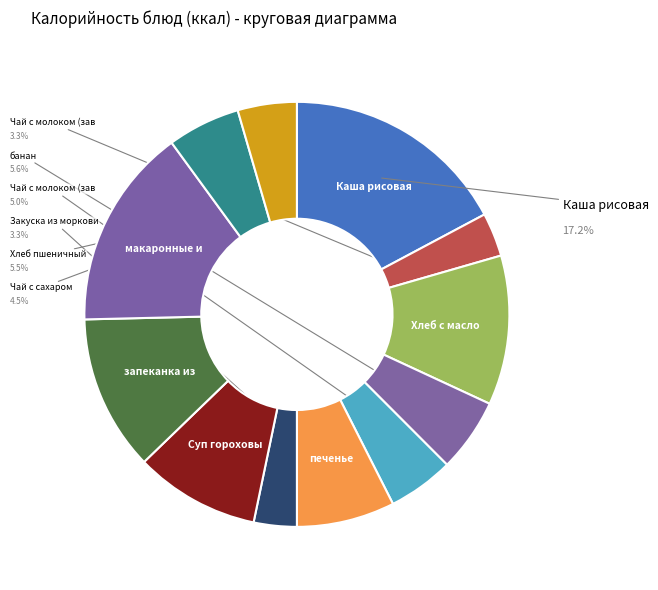

To the nearest percent, what percentage of the pie is Хлеб пшеничный?

6%